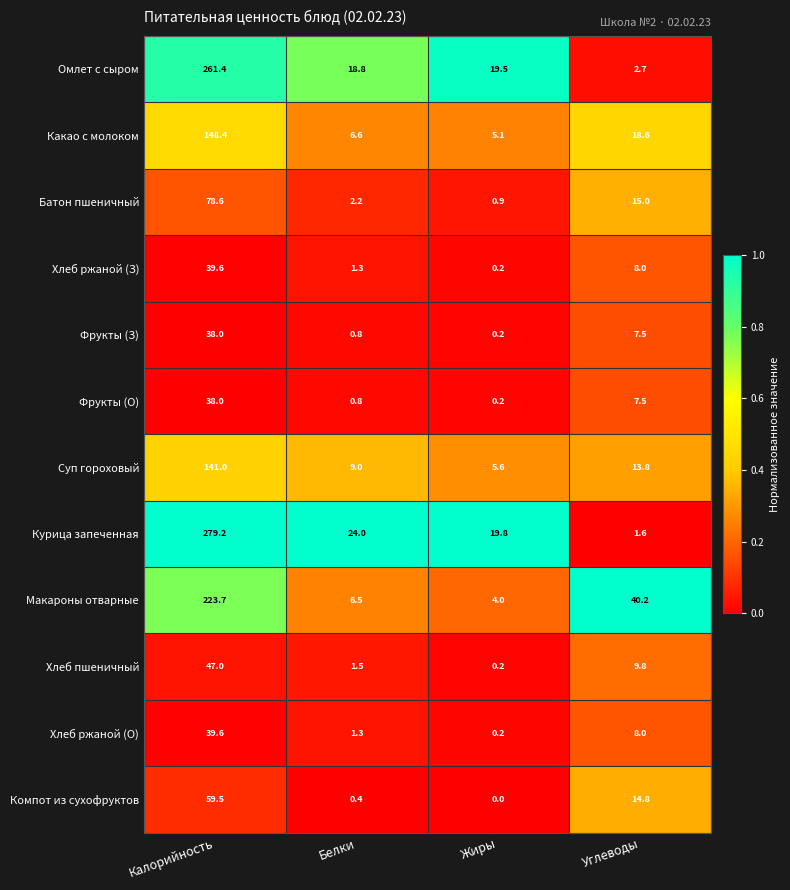

What is the difference between the highest and lowest values at Жиры?

19.8